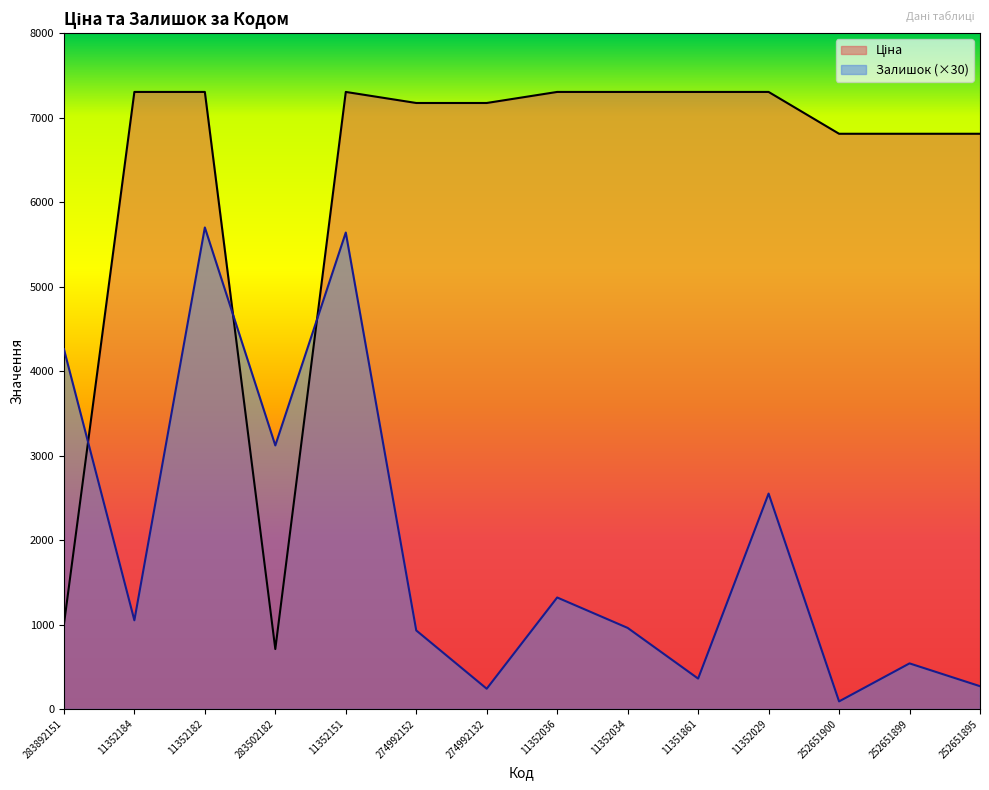

True or false: Ціна has a value of 7304.3 at 11352029.

True